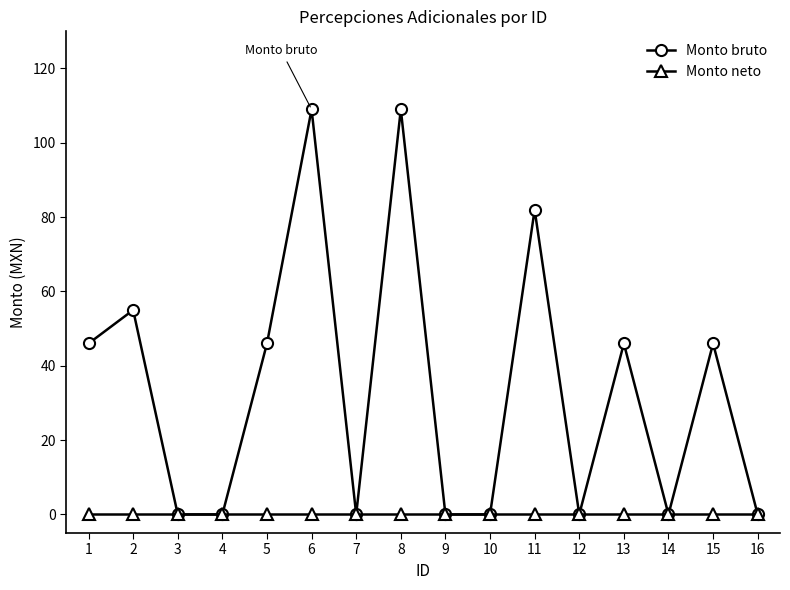

True or false: Monto neto has a value of 0 at 6.

True